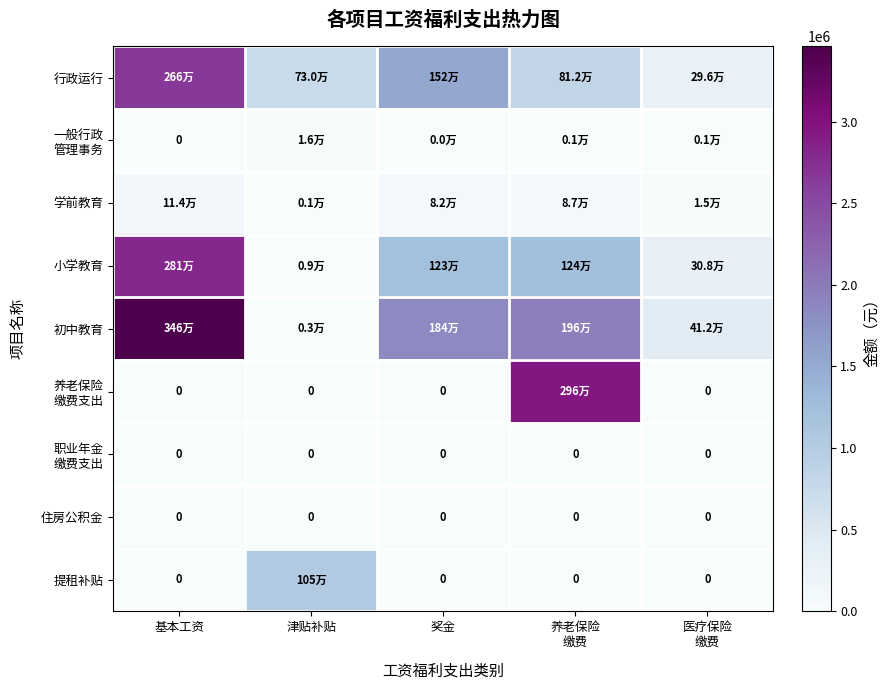

Where does the 小学教育 series first go above 1229760?

基本工资